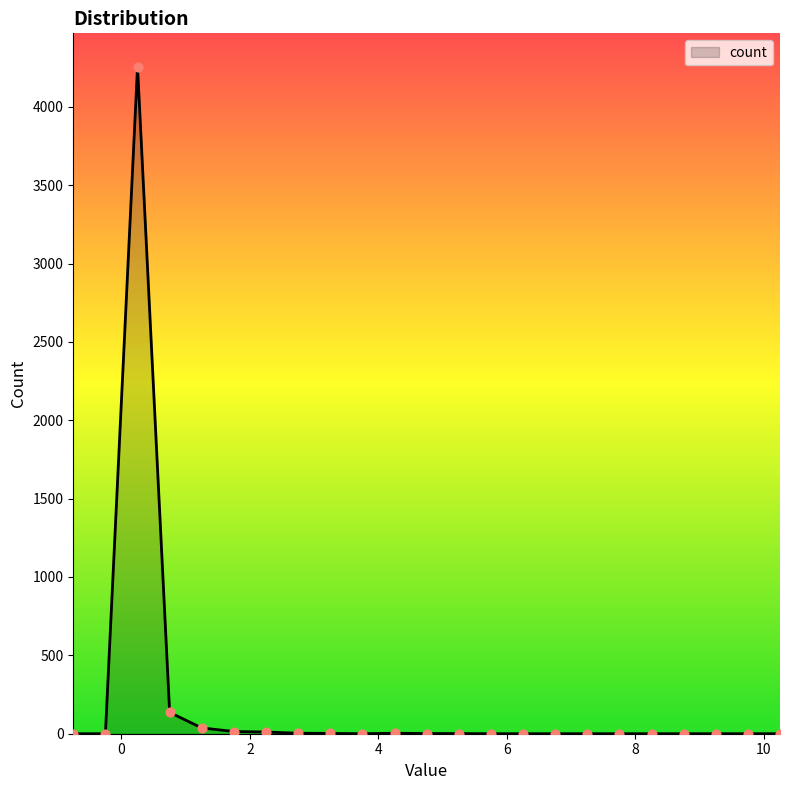

What is the maximum value shown in the chart?

4256